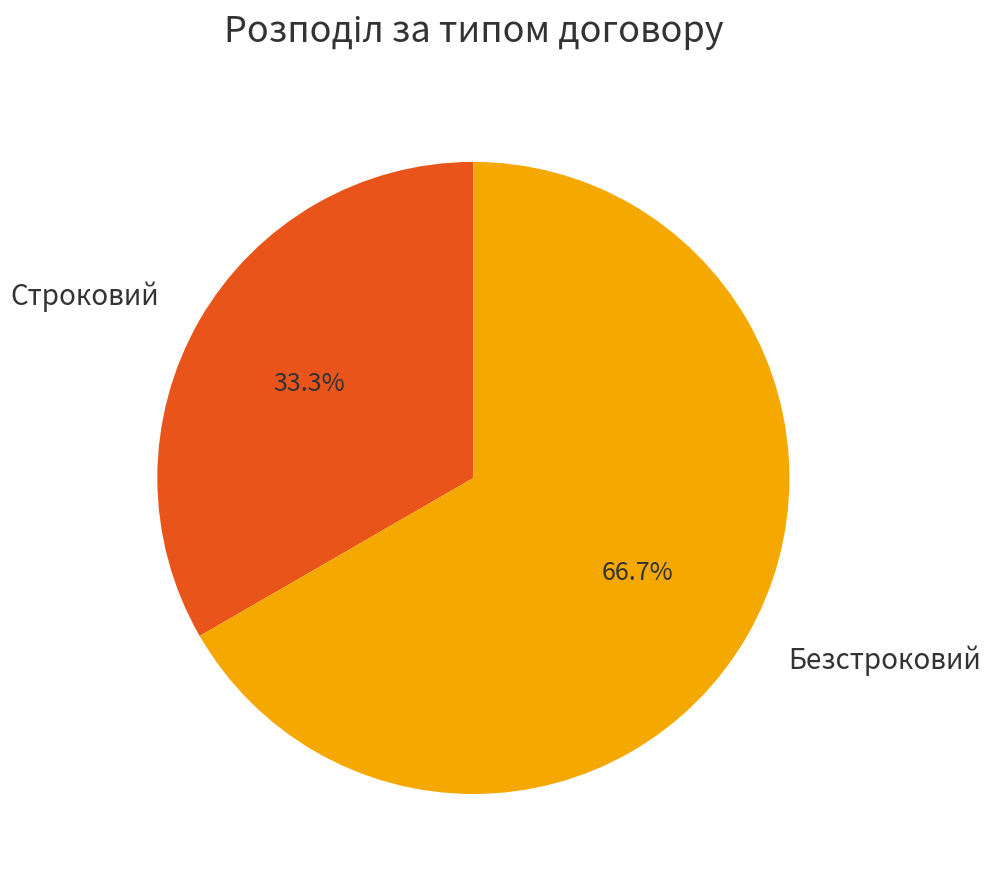

Do Строковий and Безстроковий together represent more than half of the pie?

Yes